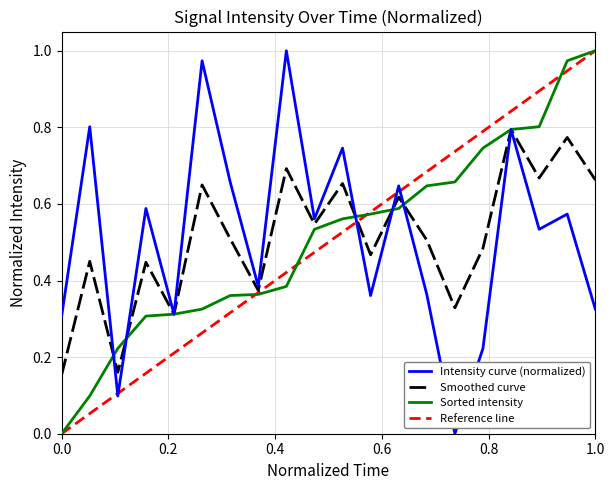

What are all the series names shown in the legend?

Intensity curve (normalized), Smoothed curve, Sorted intensity, Reference line